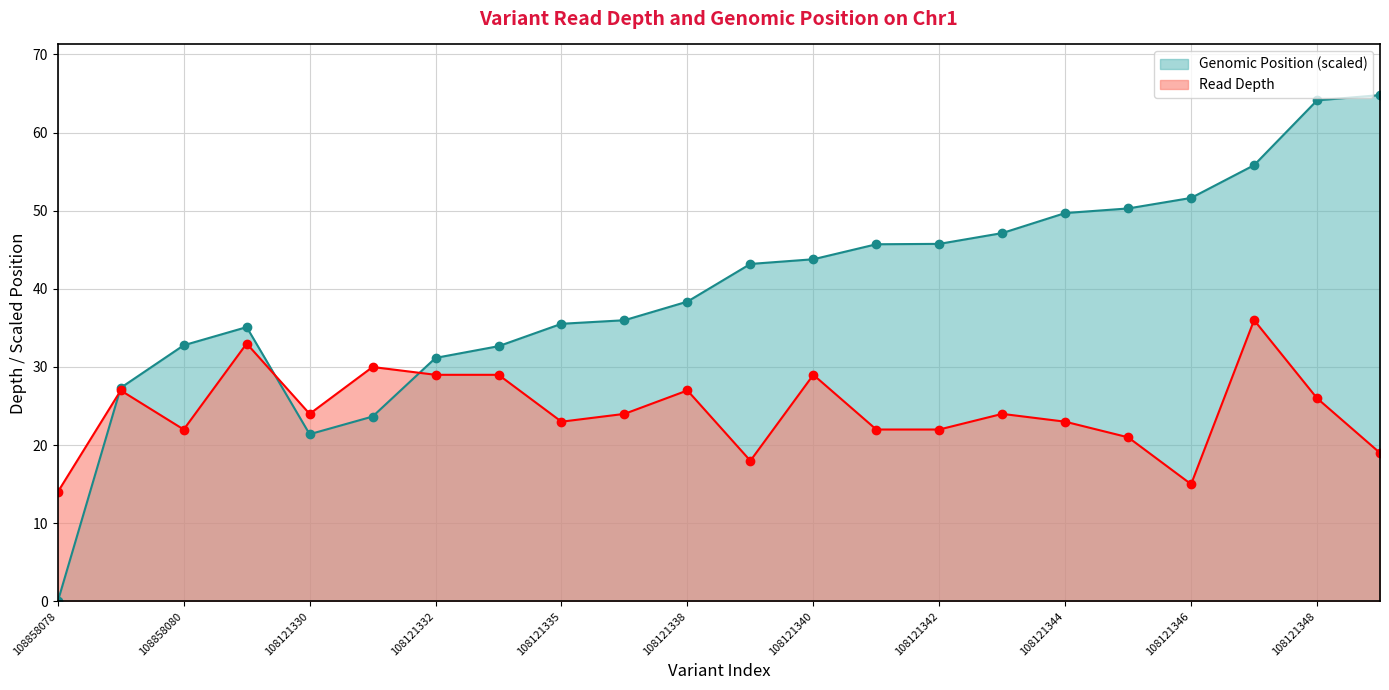

Where is the first local maximum?

108858079